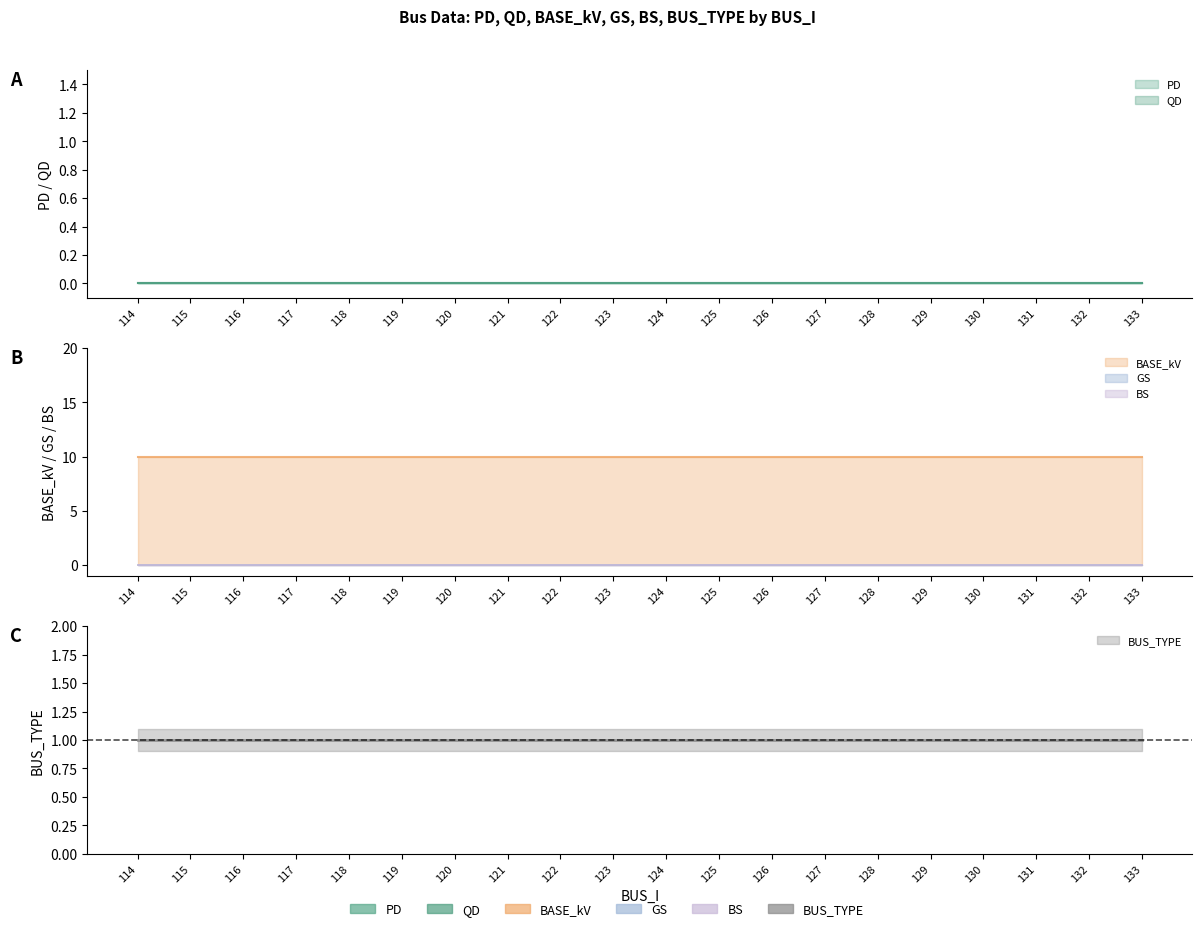

True or false: QD has more than 0 points higher than both neighbors.

False